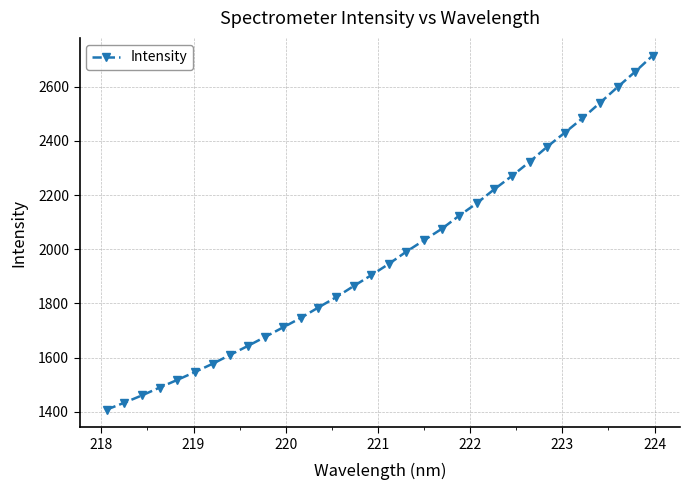

What is the difference between the maximum and minimum values?

1307.0